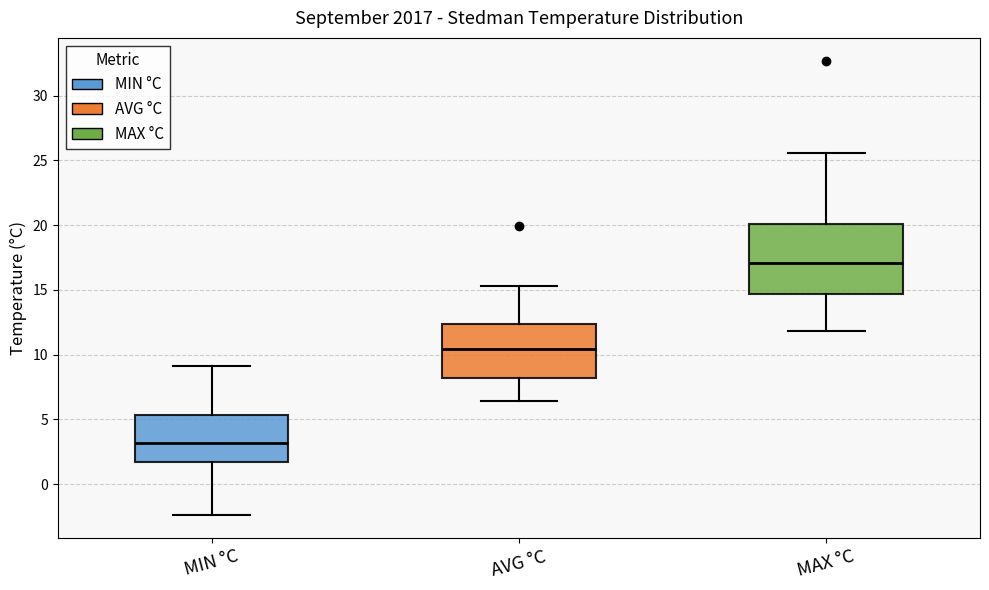

Which box is the tallest, from its lower edge to its upper edge?

MAX °C